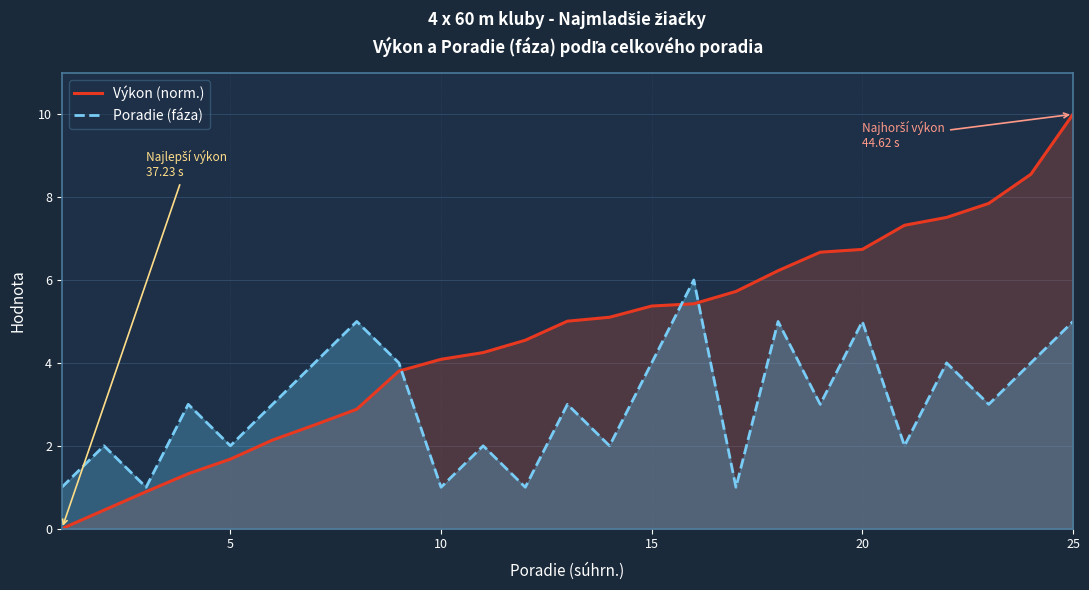

At which label does Výkon (norm.) reach its peak?

25